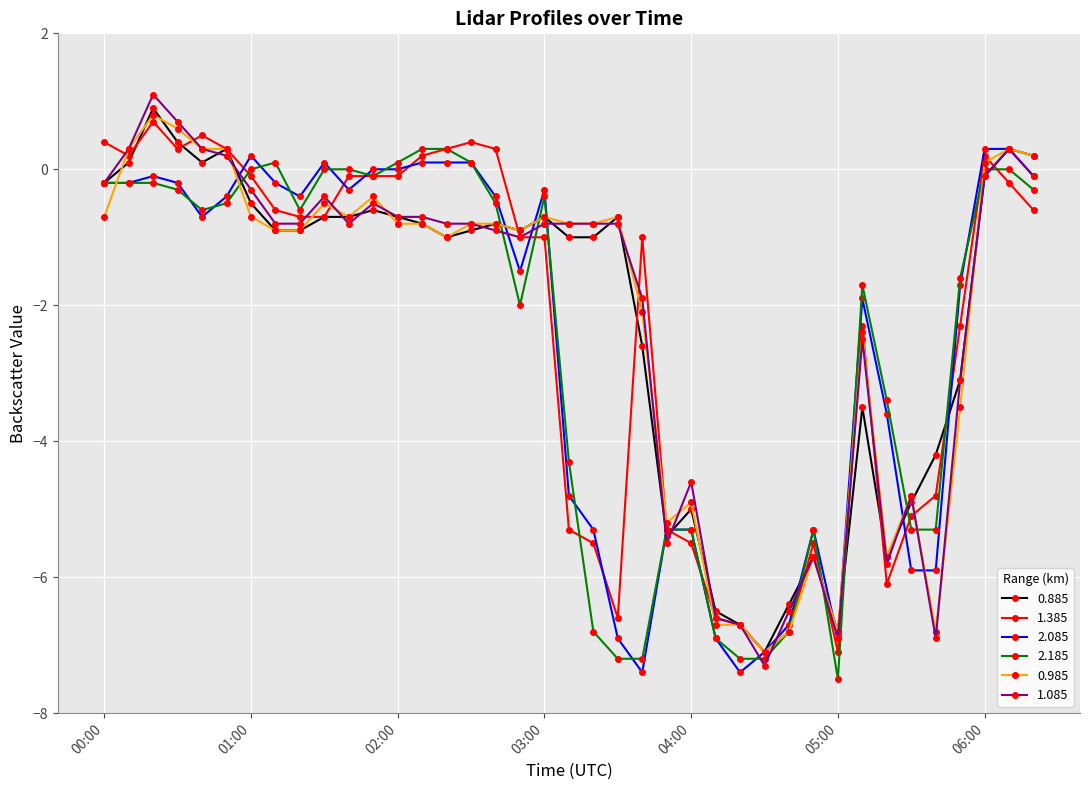

At how many categories does at least one series exceed -3?

28